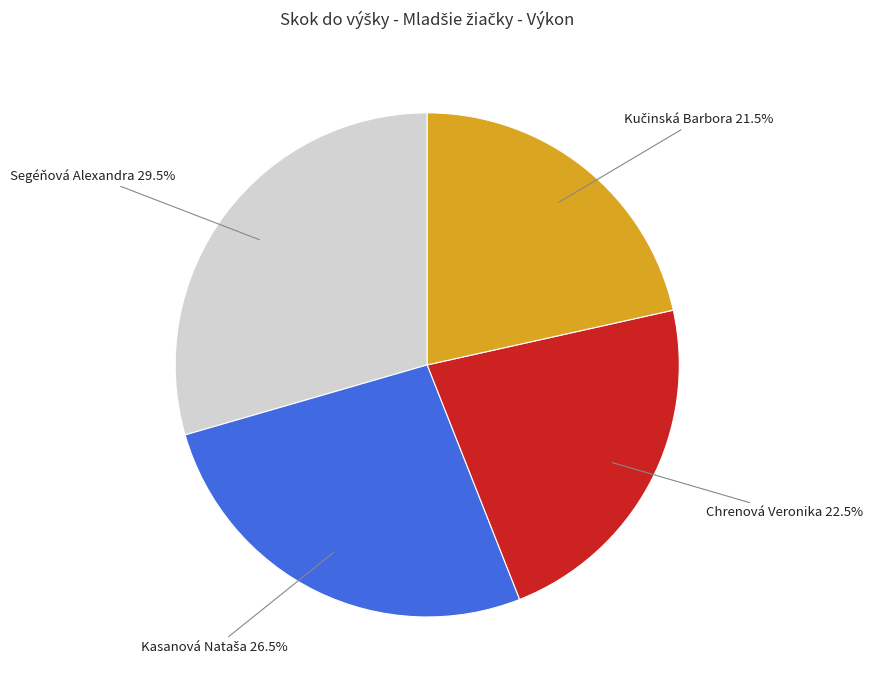

What percentage is NOT represented by Segéňová Alexandra?

70.5%